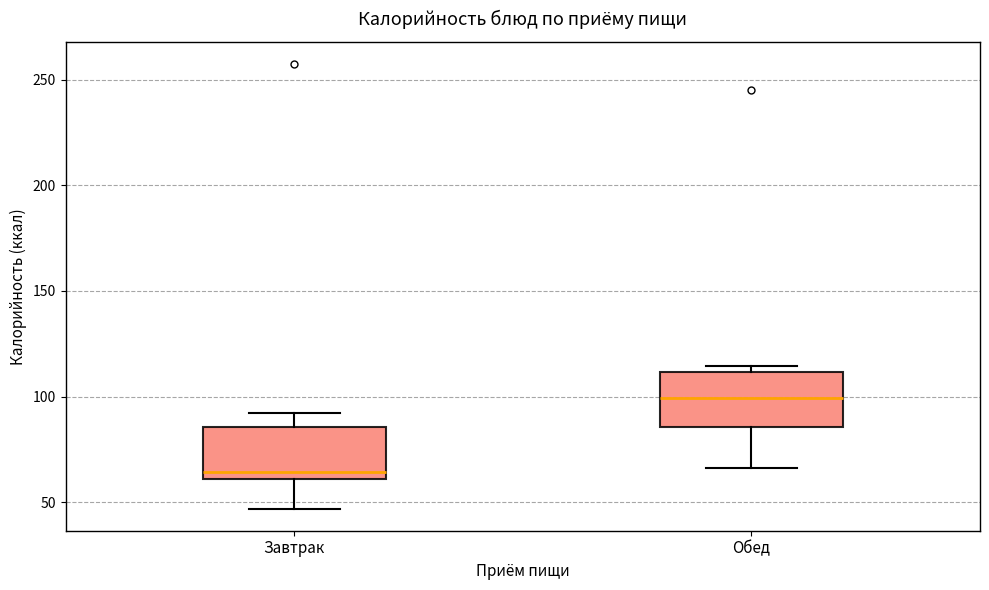

Reading left to right, transcribe this box plot: for each box, give where its median line is, the range the box spans, and where its two whiskers end, as read against the y-axis. The values are not printed on the chart, so give them approximately, as read against the axis.

Завтрак: median 65, box 60 to 85, whiskers 45 to 90
Обед: median 100, box 85 to 110, whiskers 65 to 115